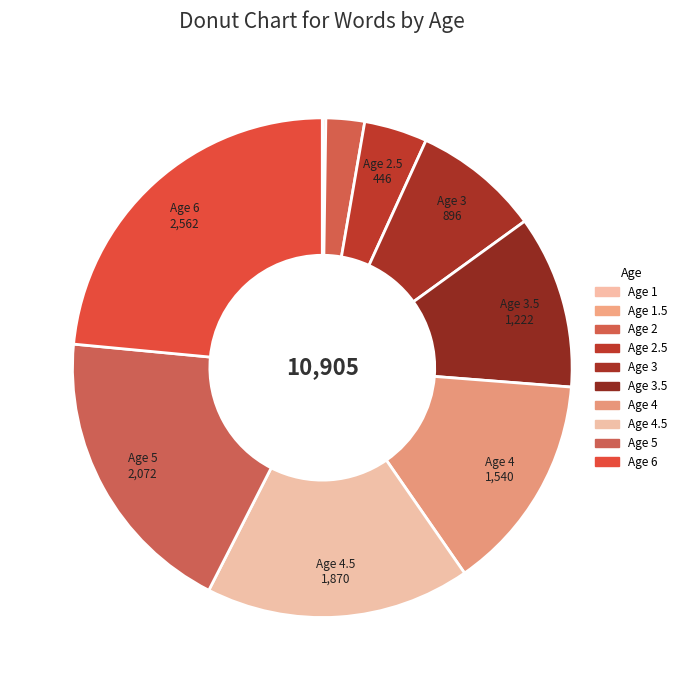

To the nearest percent, what is the average slice percentage?

10%